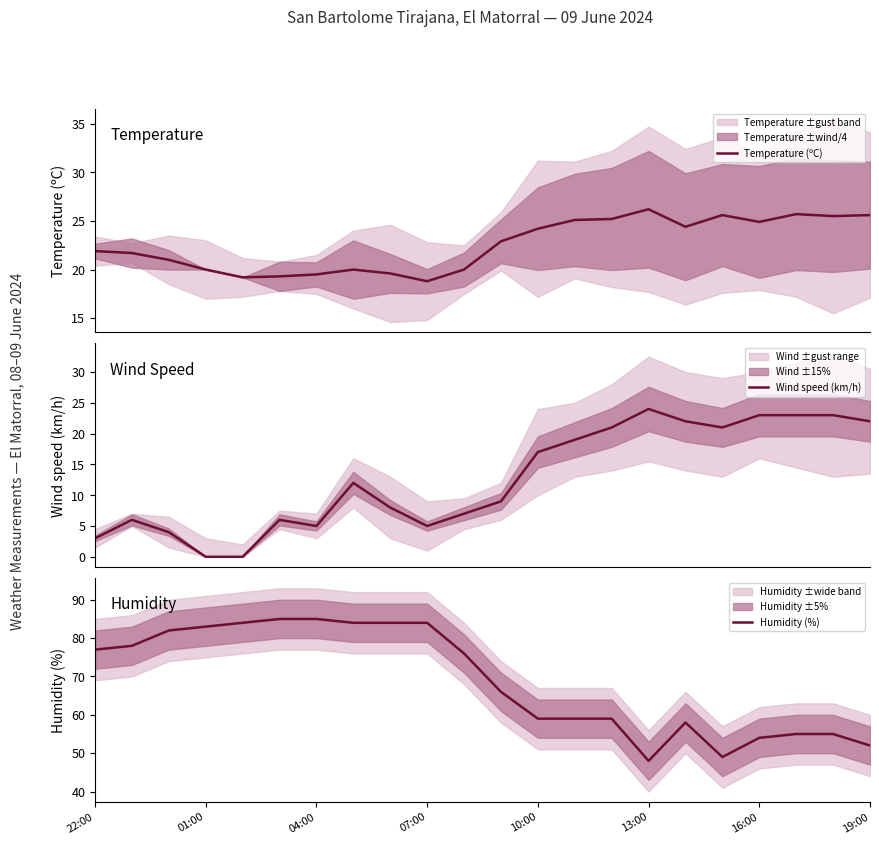

What is the average value of the Humidity (%) series?

69